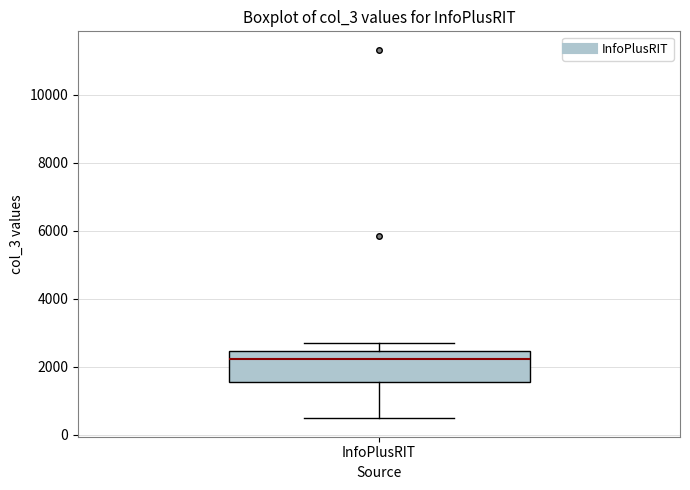

Read this box plot against the y-axis: the position of the median line, the range covered by the box, and the ends of both whiskers. The values are not printed on the chart, so give them approximately, as read against the axis.

median 2200, box 1600 to 2400, whiskers 400 to 2600